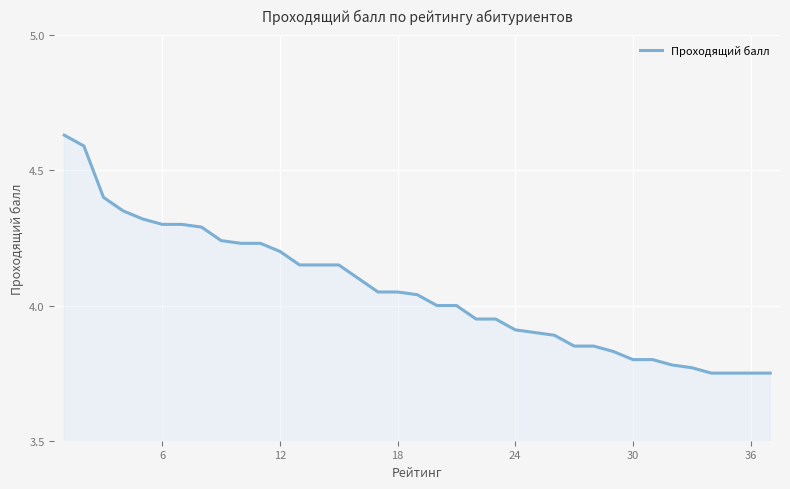

What is the difference between the maximum and minimum values?

0.9